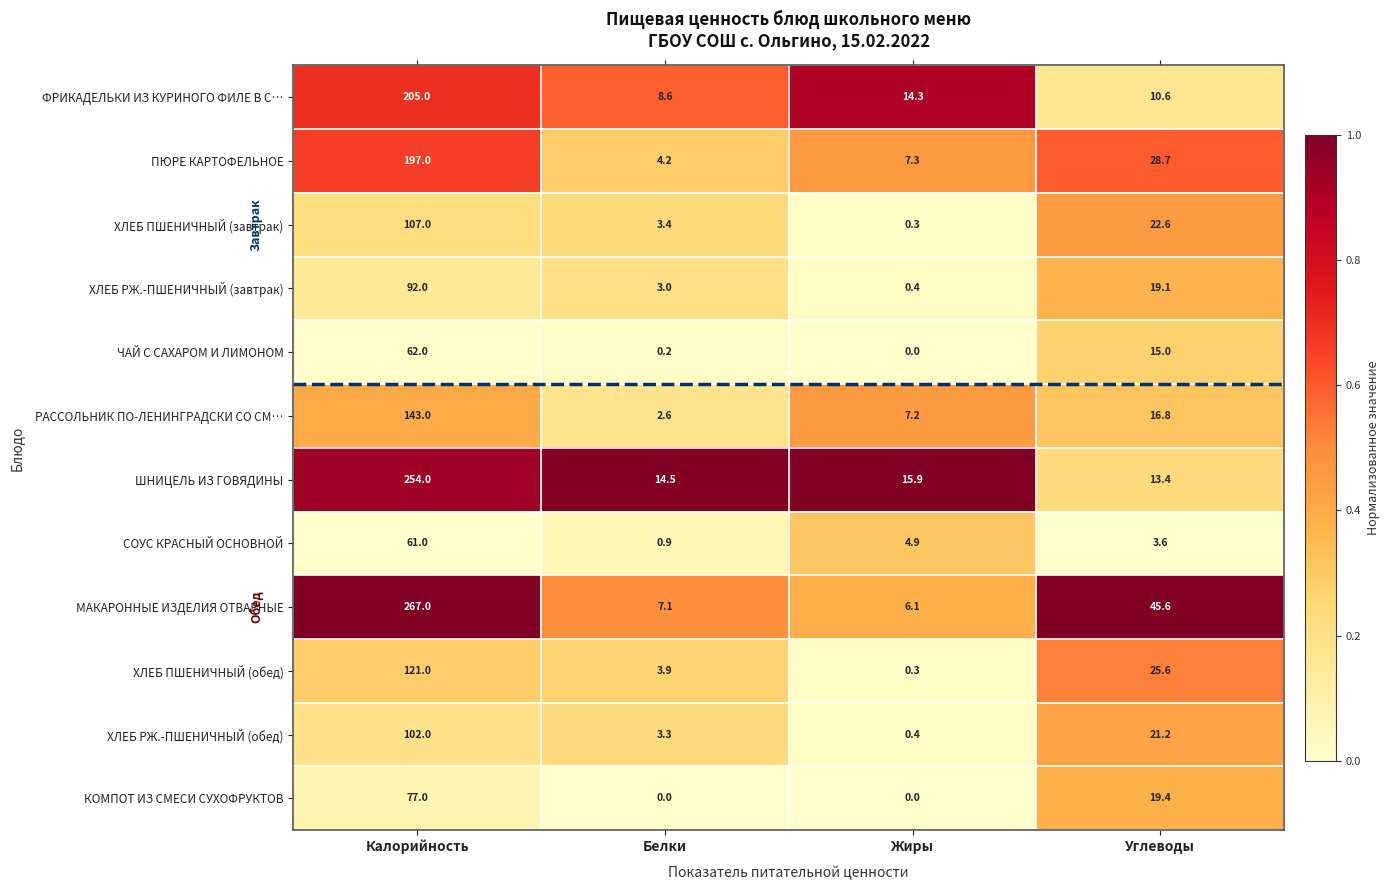

At which label does СОУС КРАСНЫЙ ОСНОВНОЙ first exceed 4?

Калорийность